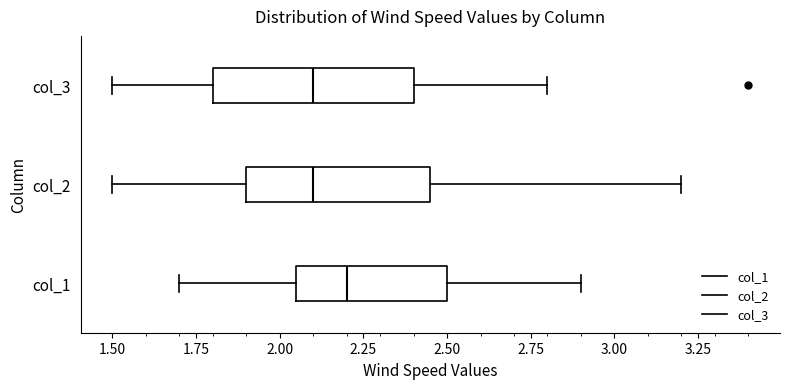

Reading bottom to top, read every box against the x-axis: the position of its median line, the range the box covers, and the ends of its whiskers. The values are not printed on the chart, so give them approximately, as read against the axis.

col_1: median 2.20, box 2.05 to 2.50, whiskers 1.70 to 2.90
col_2: median 2.10, box 1.90 to 2.45, whiskers 1.50 to 3.20
col_3: median 2.10, box 1.80 to 2.40, whiskers 1.50 to 2.80